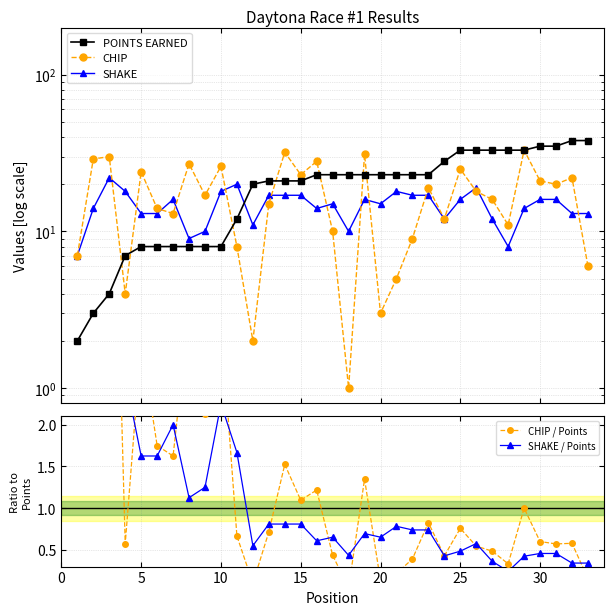

True or false: SHAKE and CHIP intersect in this chart.

True